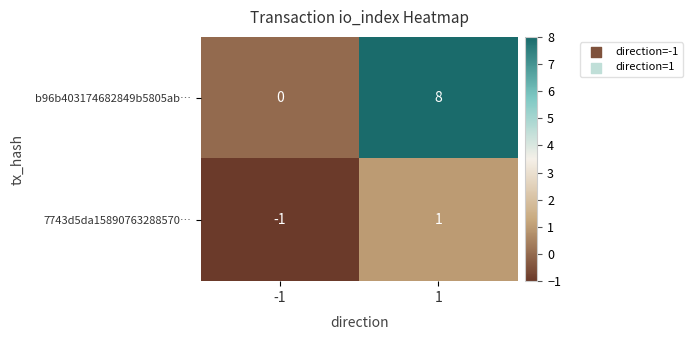

Reading left to right, extract all data points from this chart.

b96b403174682849b5805ab…: -1=0	1=8
7743d5da15890763288570…: -1=-1	1=1